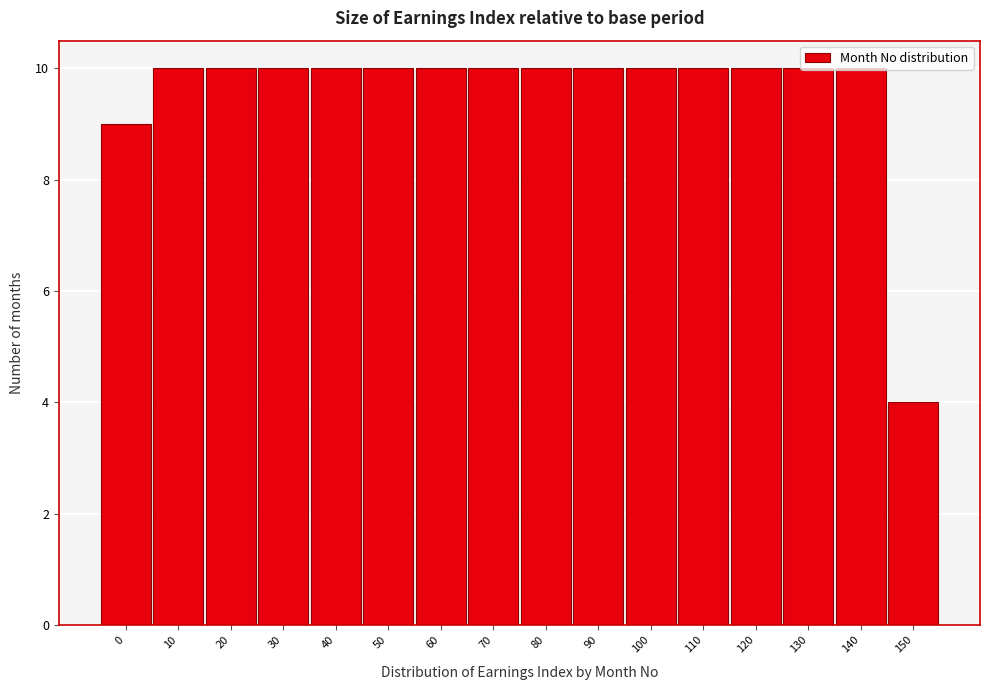

What is the value of the 1st bar from the left?

9